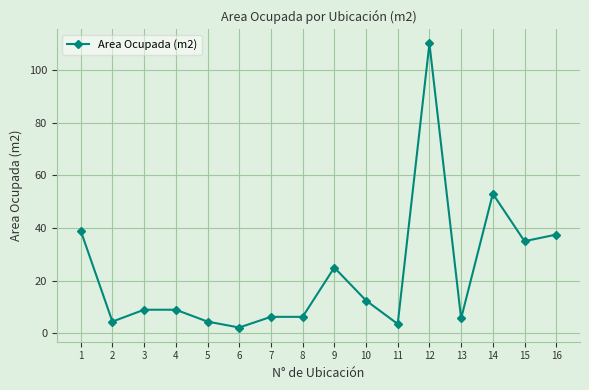

True or false: the data has more than 1 interior local peaks.

True